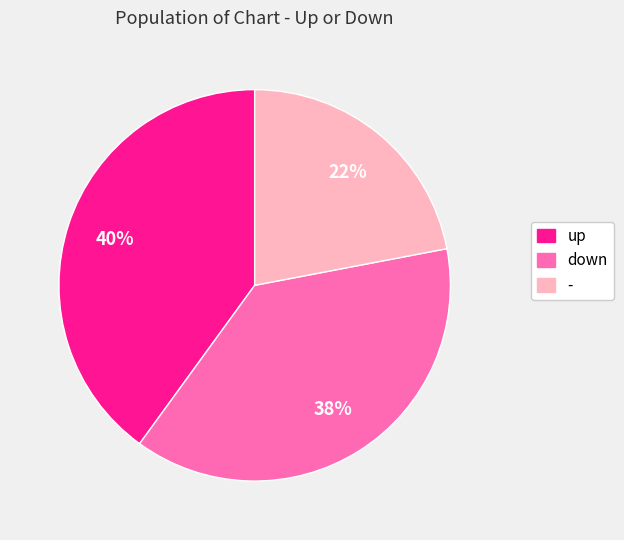

Between up and down, which is larger?

up